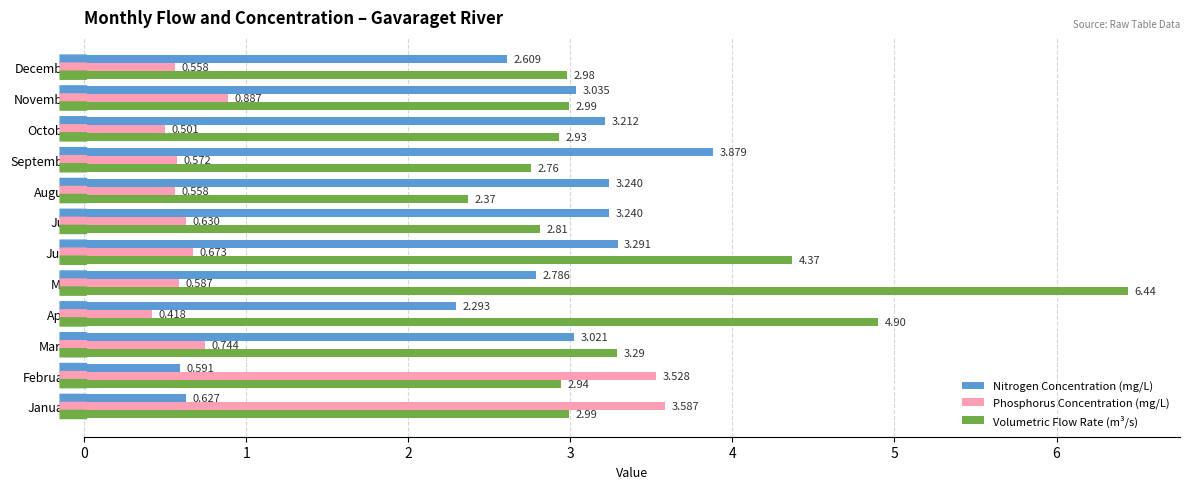

At which category is the sum across all series the highest?

May